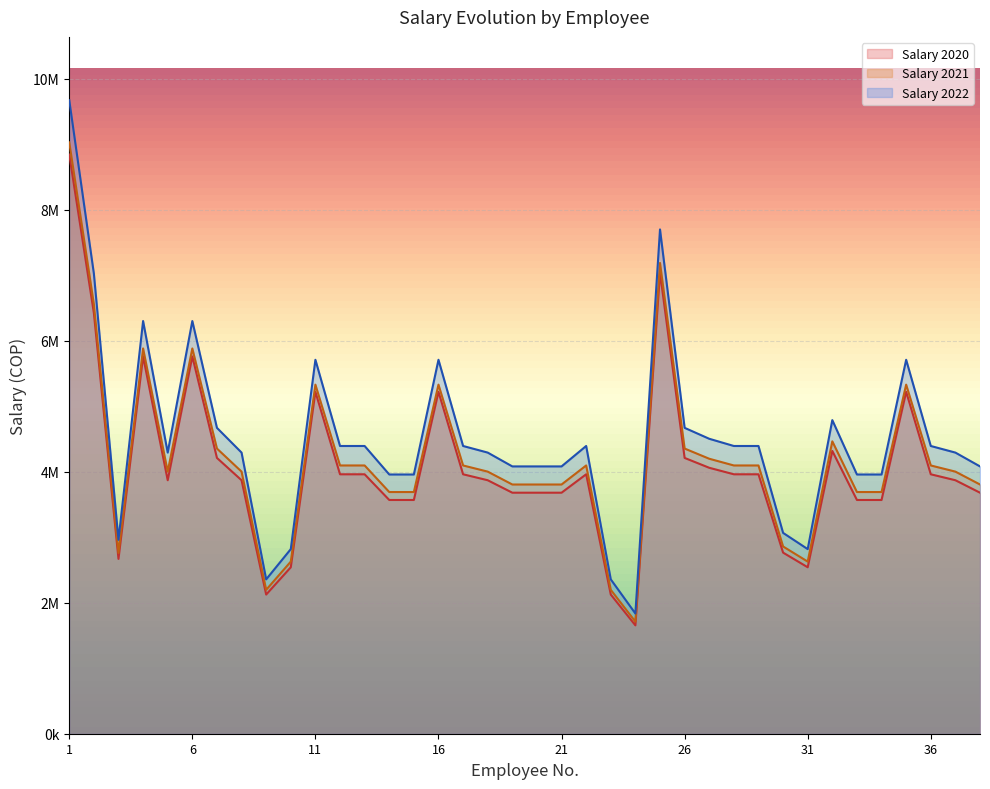

Rank the series by their maximum value, from lowest to highest.

Salary 2020, Salary 2021, Salary 2022